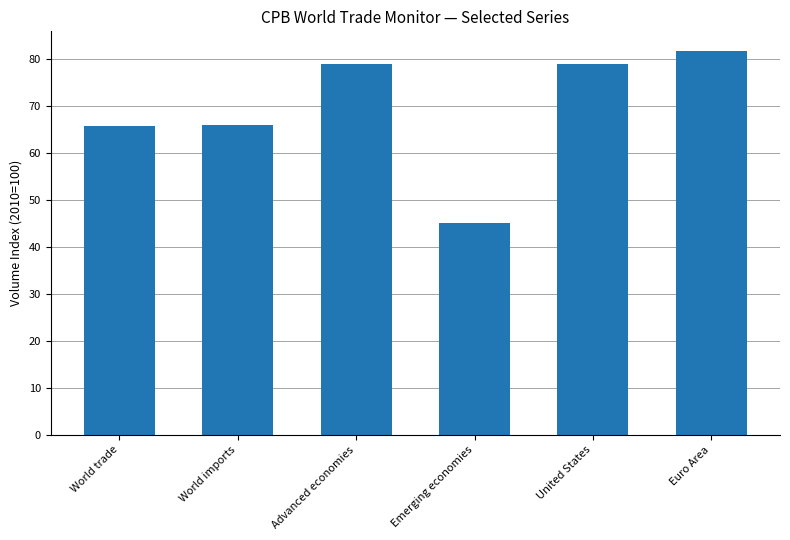

What is the maximum value shown in the chart?

81.9